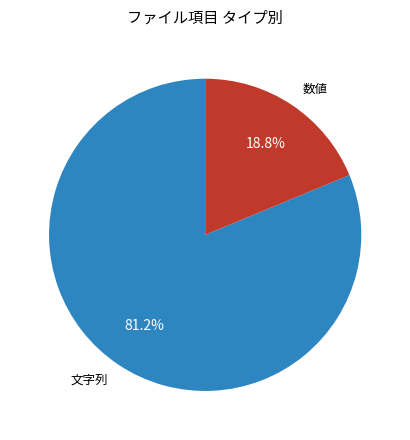

Which has a higher value, 数値 or 文字列?

文字列